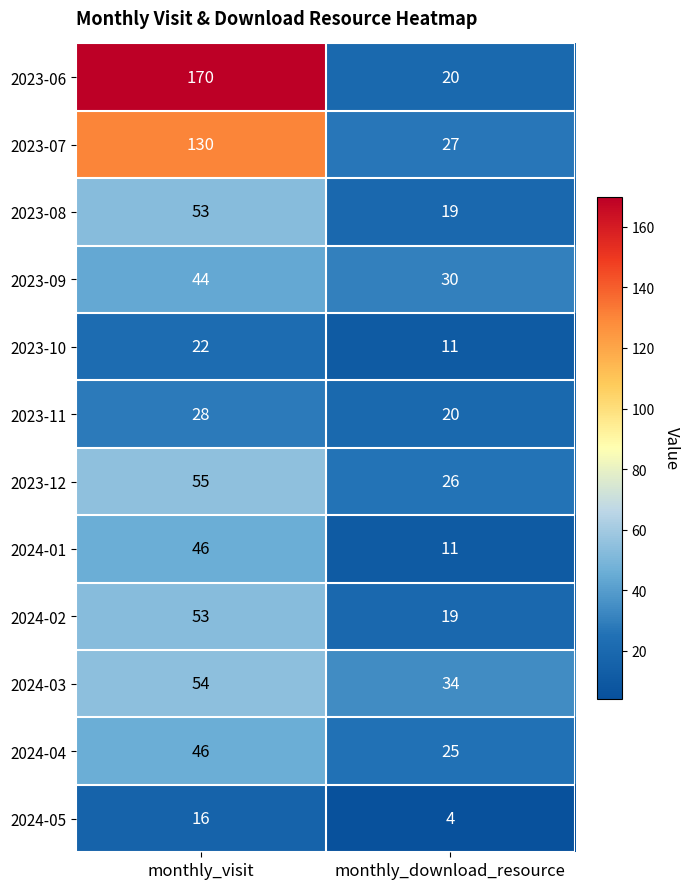

What is the spread (max minus min) of values at monthly_download_resource?

30